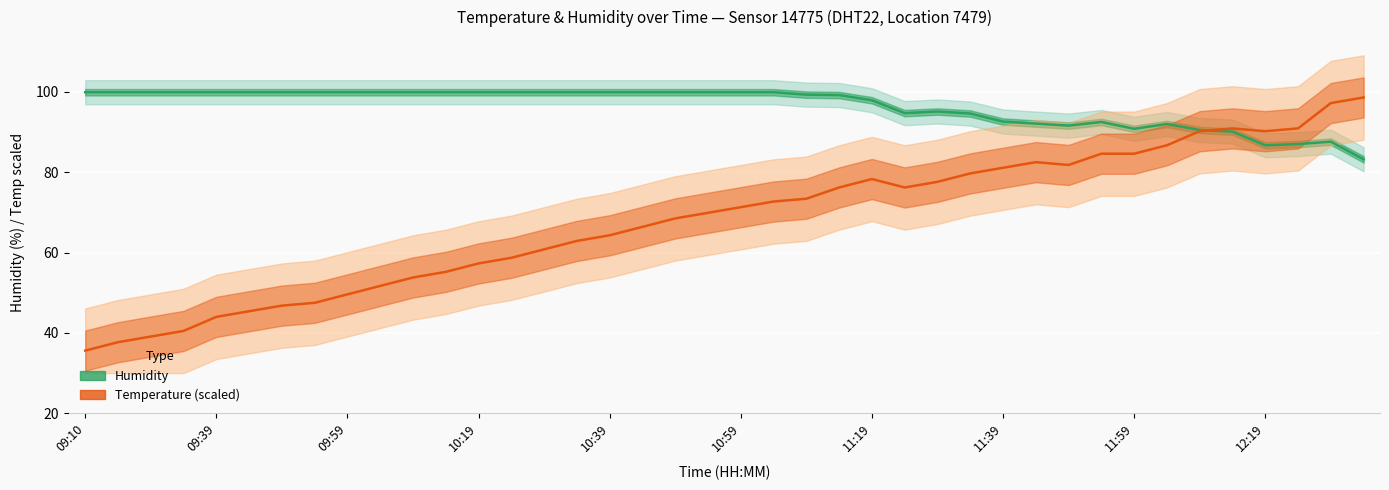

What is the difference between the maximum and minimum values in the Temperature (scaled) series?

63.0